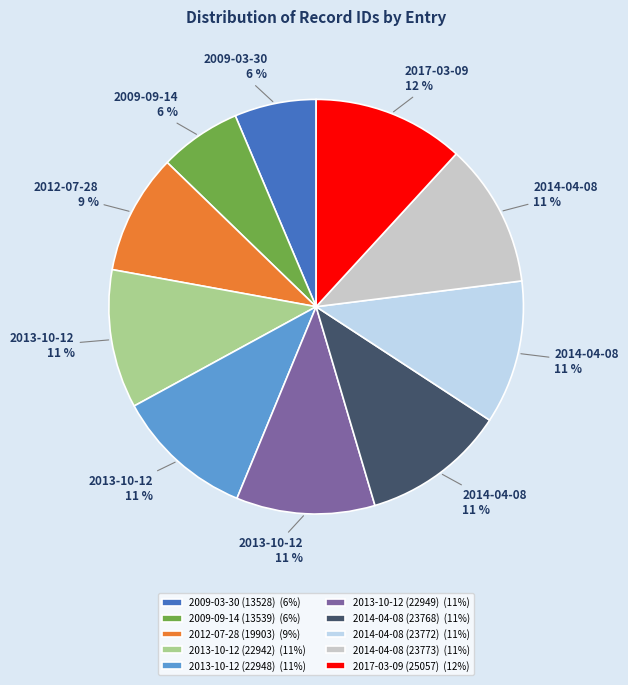

What percentage is the 2014-04-08 (23768) (11%) slice, to the nearest percent?

11%